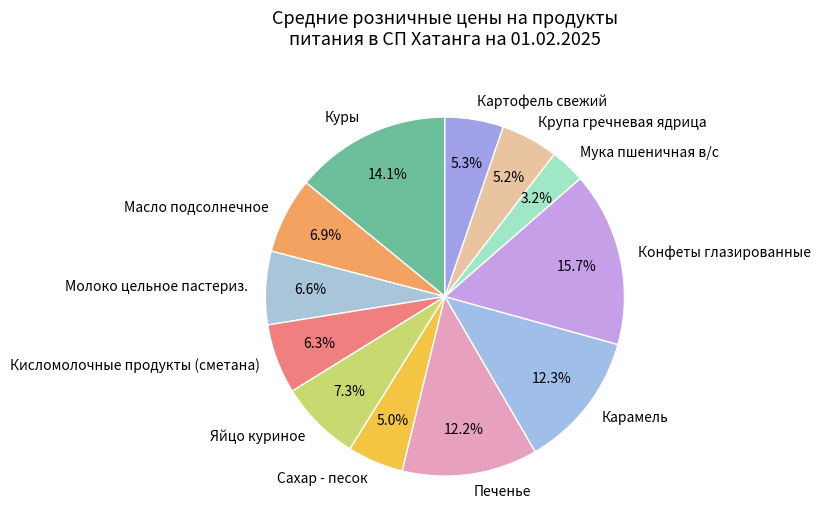

Is it true that Молоко цельное пастериз. is 15% of the pie?

False